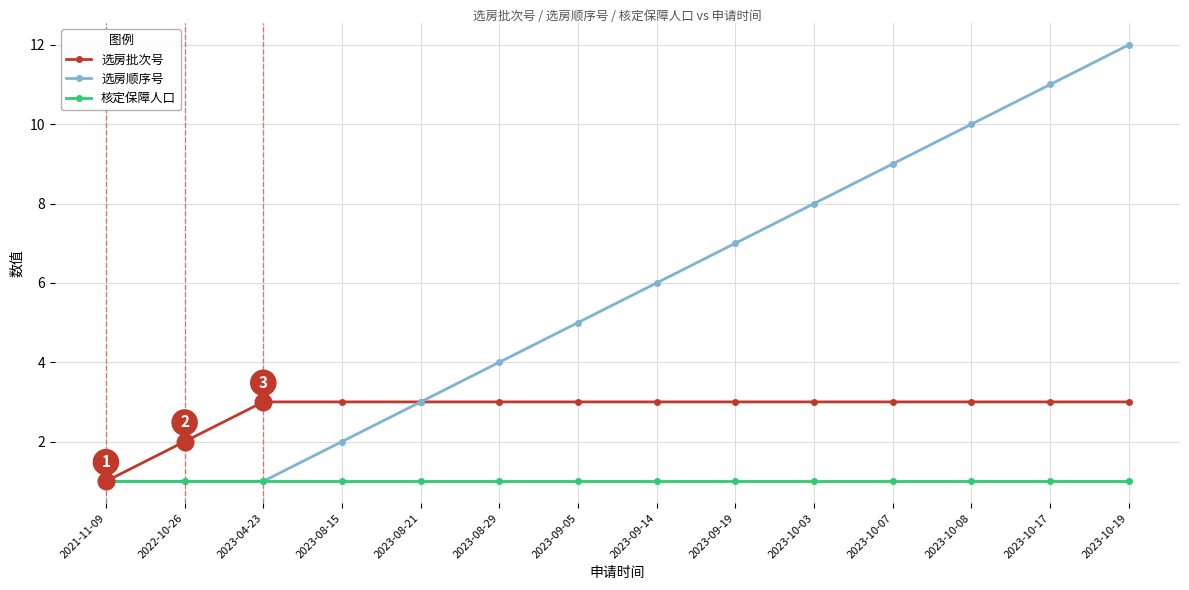

Is the value of 选房批次号 at 2023-10-17 greater than the value of 选房顺序号 at 2023-10-03?

No